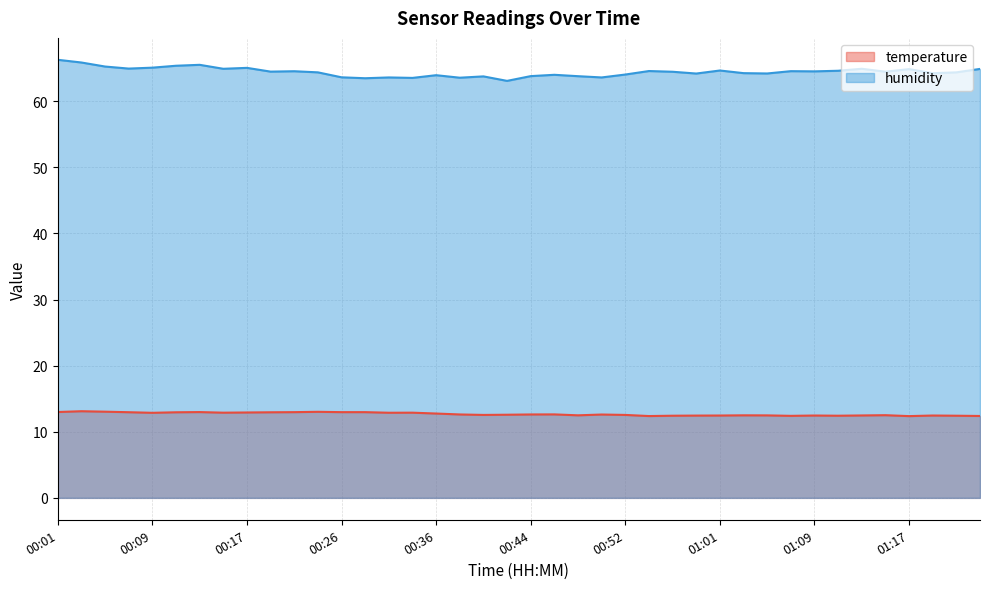

Reading left to right, extract all data points from this chart.

temperature: 13.0	13.1	13.0	13.0	12.9	12.9	13.0	12.9	12.9	12.9	13.0	13.0	13.0	13.0	12.9	12.9	12.8	12.6	12.6	12.6	12.6	12.6	12.5	12.6	12.6	12.4	12.4	12.4	12.5	12.5	12.5	12.4	12.5	12.4	12.5	12.5	12.4	12.5	12.4	12.4
humidity: 66.3	65.9	65.3	65.0	65.1	65.4	65.5	64.9	65.1	64.5	64.5	64.4	63.6	63.5	63.6	63.5	64.0	63.6	63.8	63.1	63.8	64.0	63.8	63.6	64.0	64.6	64.5	64.2	64.7	64.3	64.2	64.6	64.5	64.6	64.9	64.5	64.9	64.2	64.4	64.9